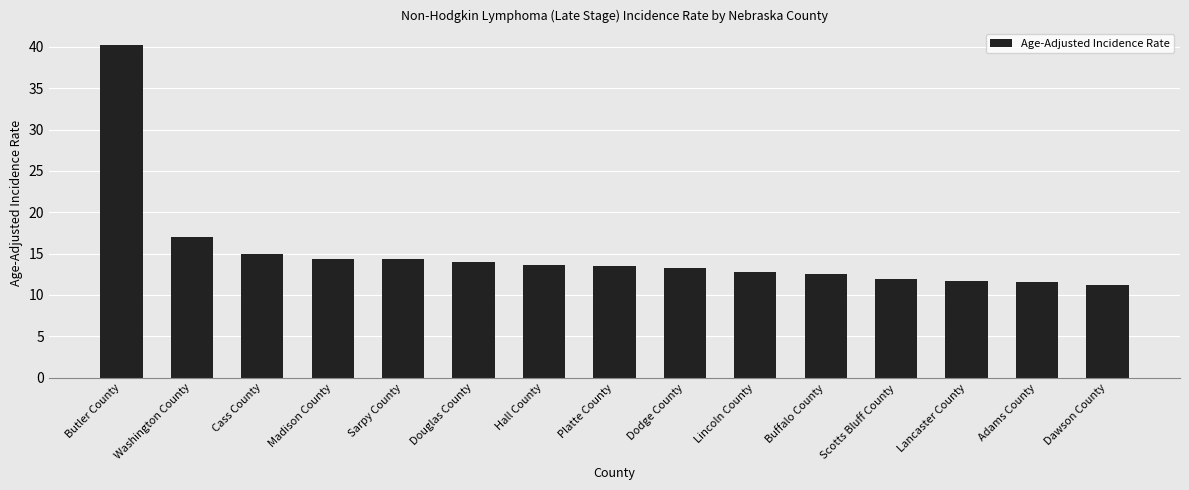

Where does the data first go above 13?

Butler County